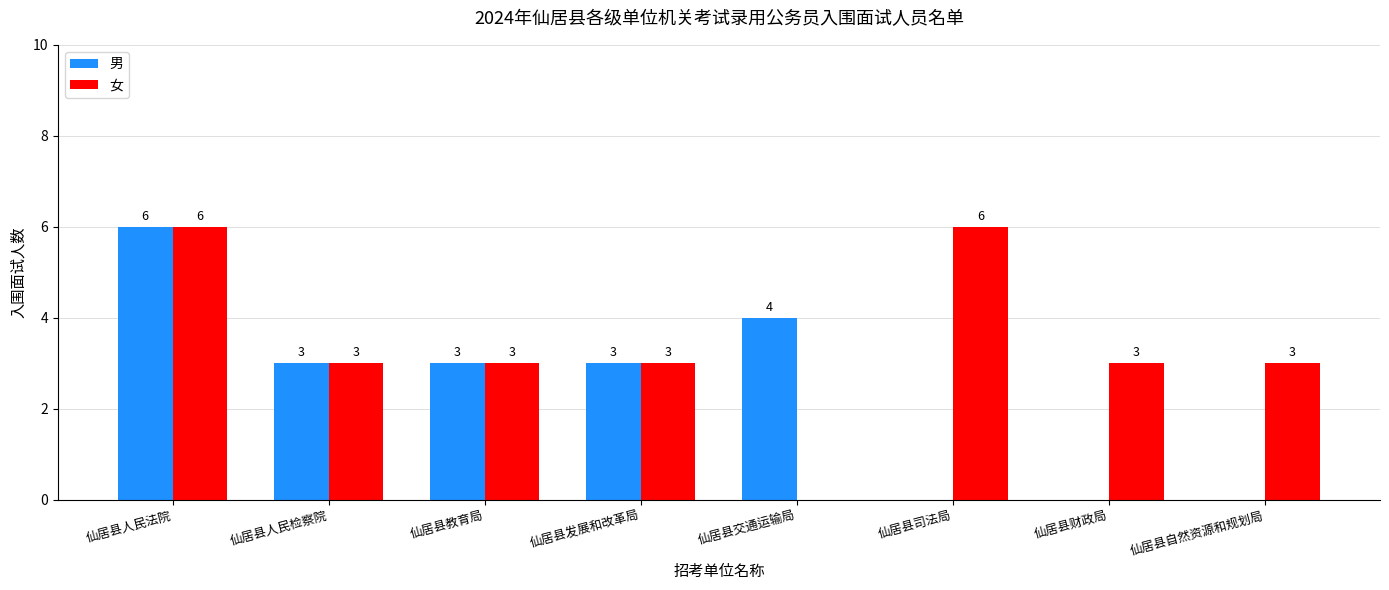

Read the 女 value at 仙居县教育局.

3